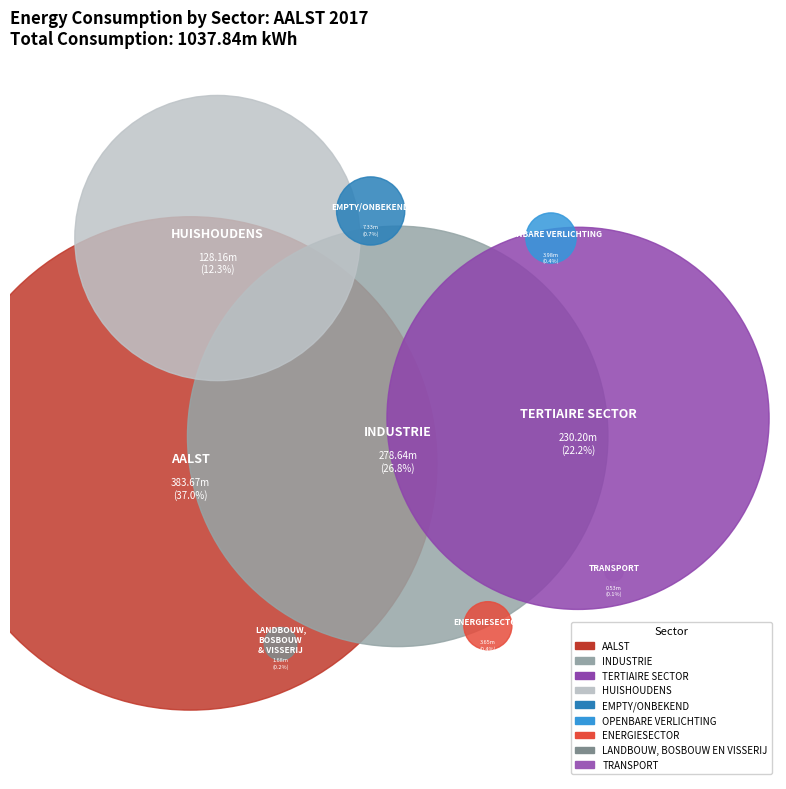

Which category has the biggest portion of the pie?

AALST